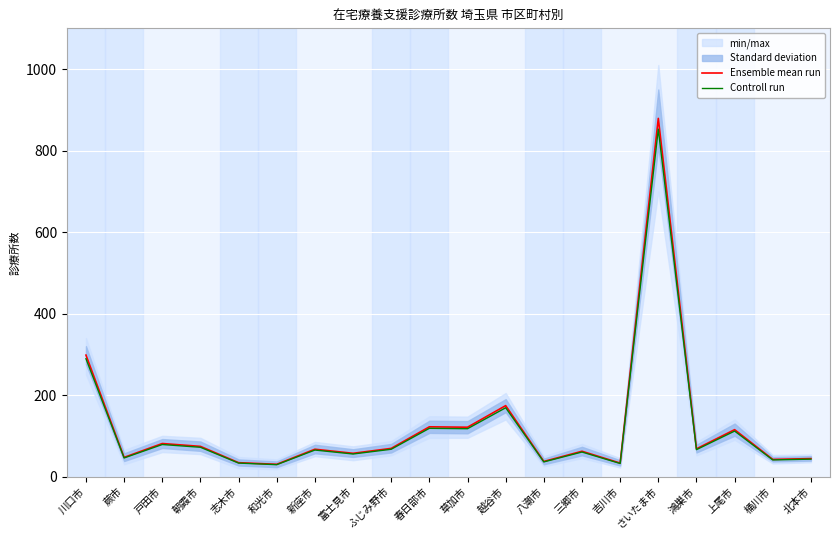

What is the label of the 9th point from the left?

ふじみ野市